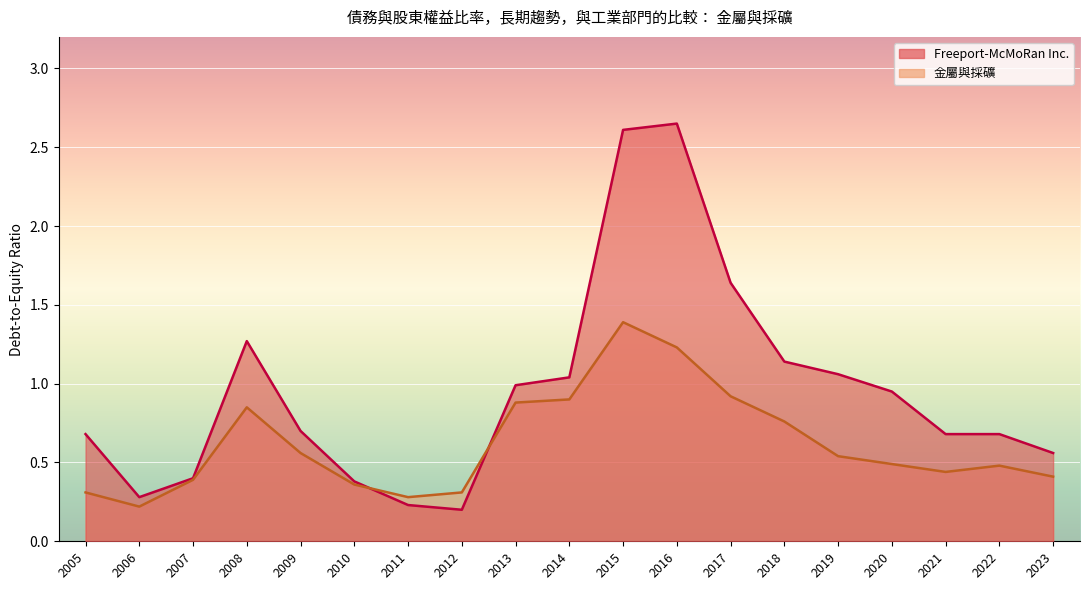

True or false: Freeport-McMoRan Inc. has a value of 1.0 at 2009.

False